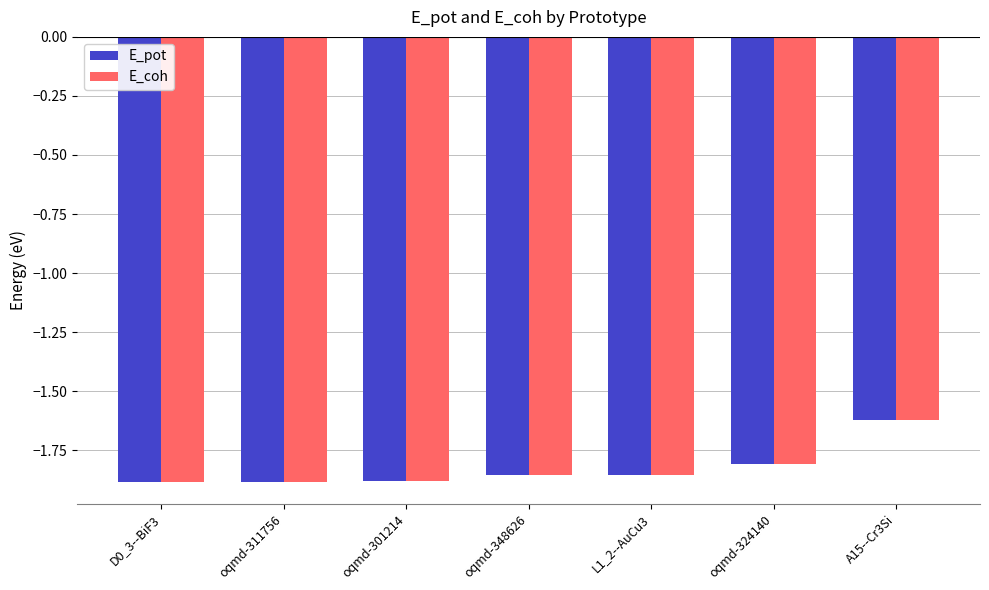

What is the label of the 1st bar from the right?

A15--Cr3Si